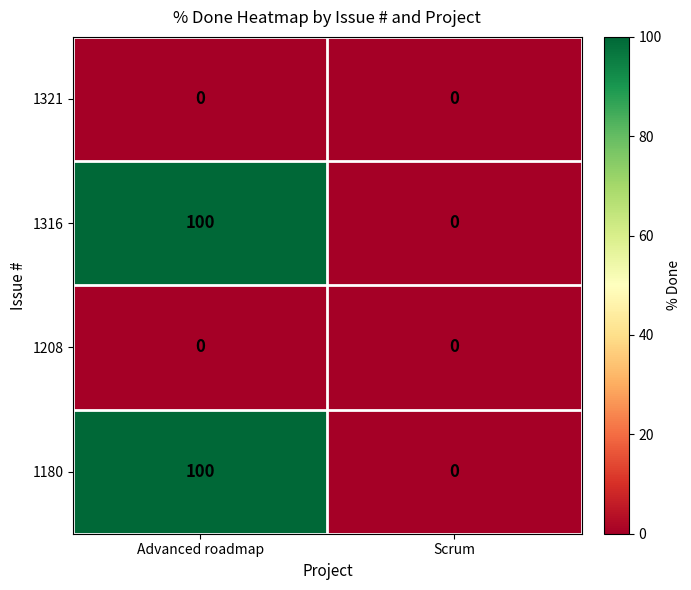

List the labels in order of 1316 value, largest first.

Advanced roadmap, Scrum